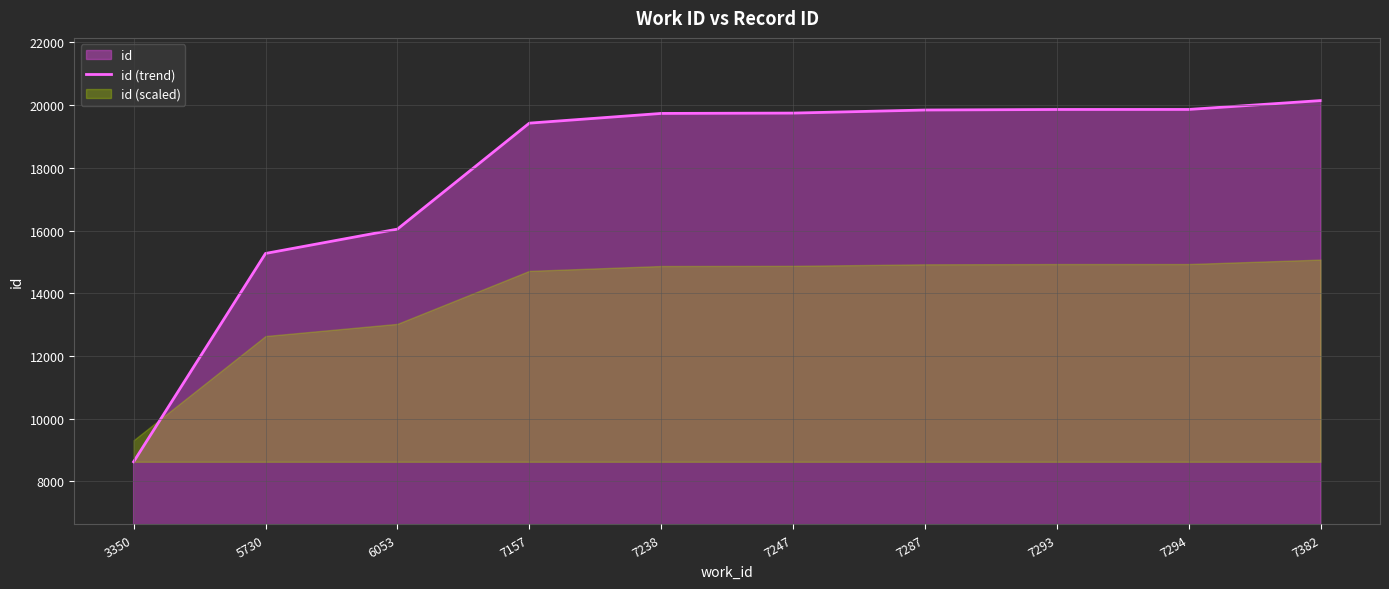

True or false: the data shows 19426 at 7157.

True